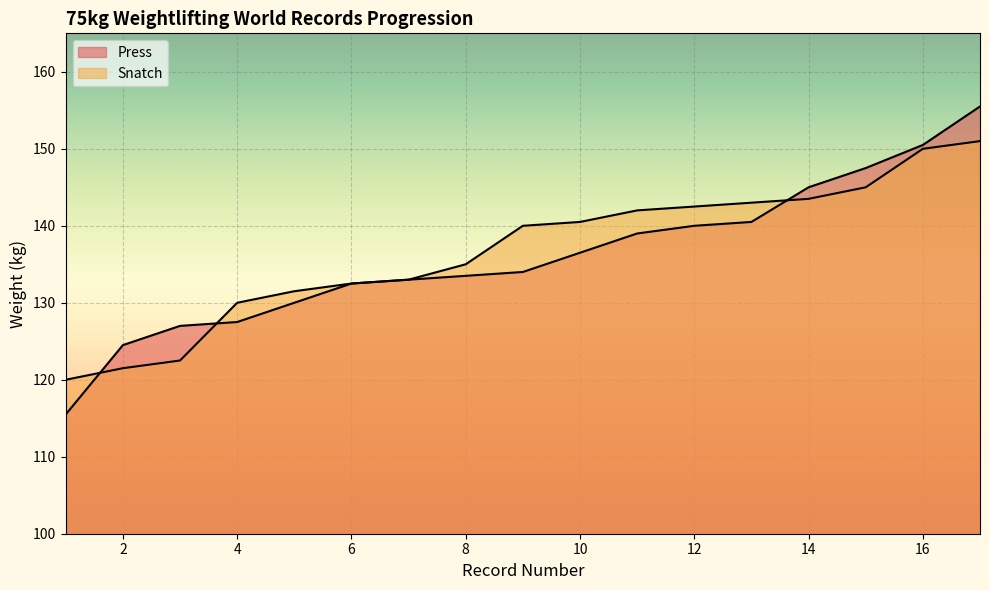

At which category does the chart reach its peak across all series?

17